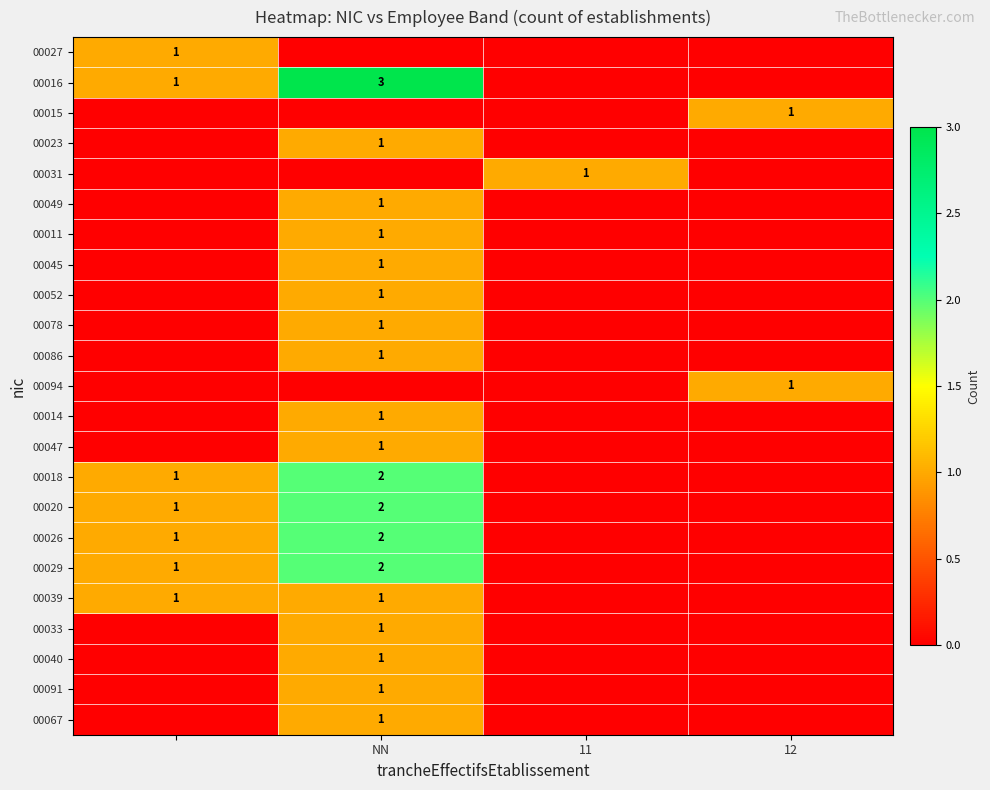

The value of 00091 at NN is 1. True or false?

True